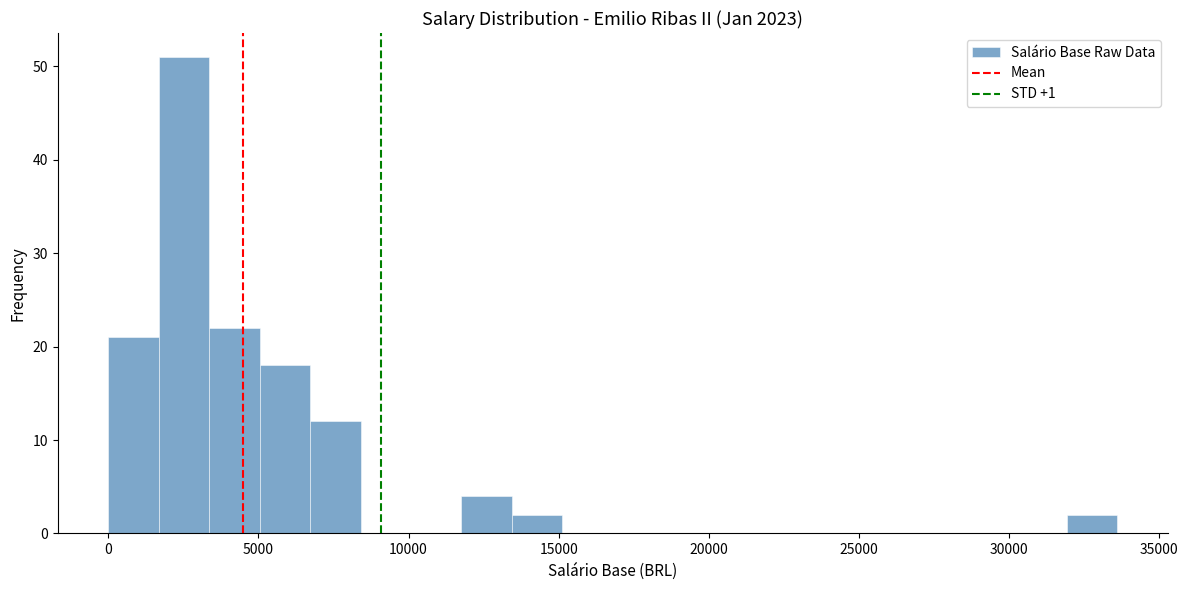

Read against the x-axis, roughly where is the centre of the tallest bar?

2500